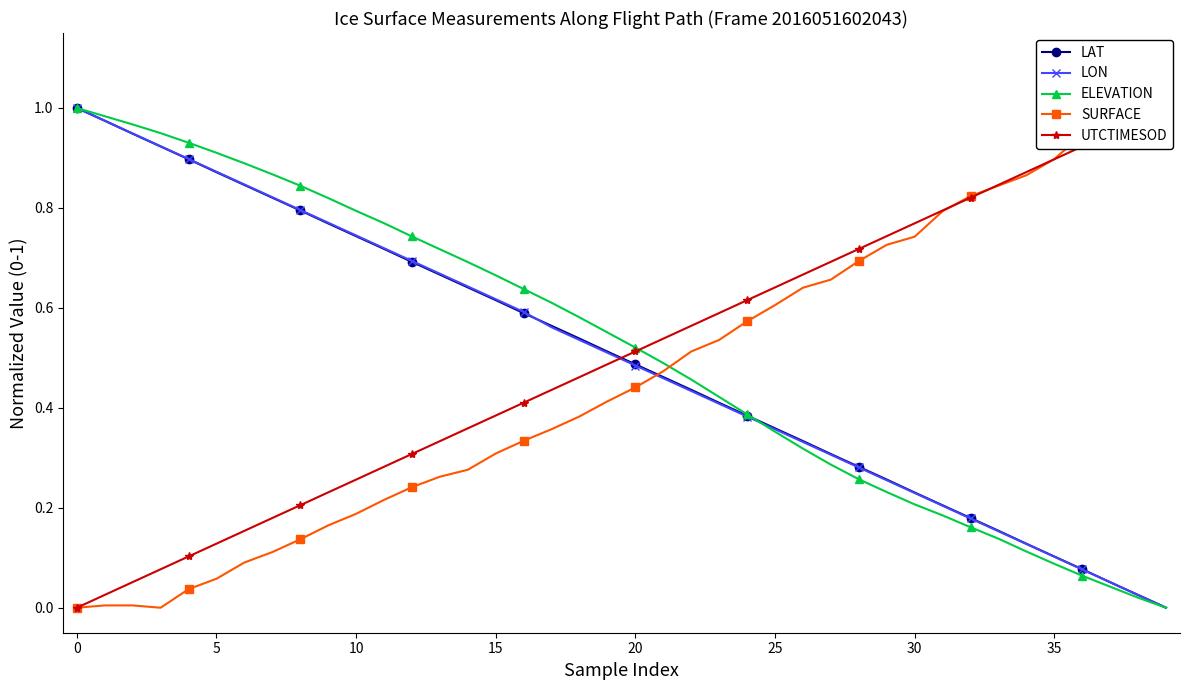

Which series ends up on top after the final intersection of ELEVATION and LON?

LON